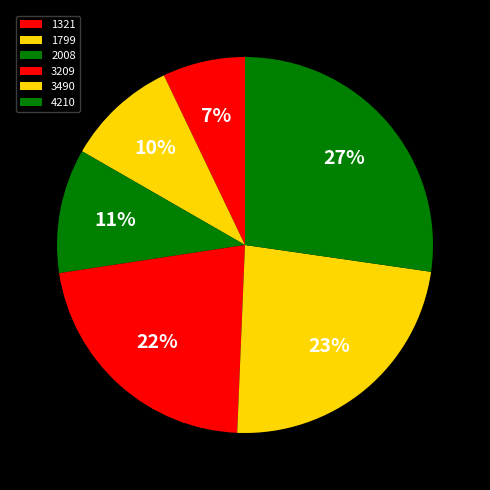

To the nearest percent, what portion does 4210 represent?

27%